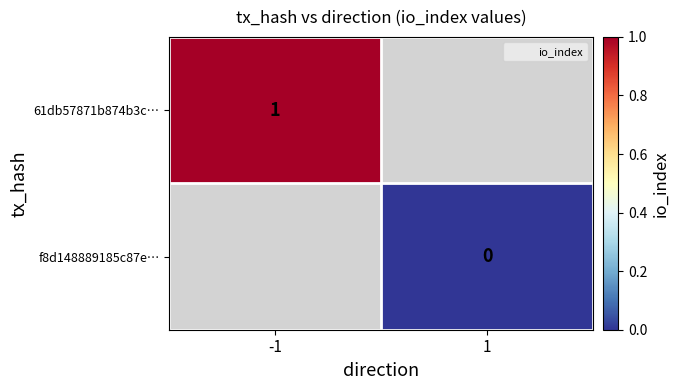

True or false: 61db57871b874b3c… has a value of 1 at -1.

True